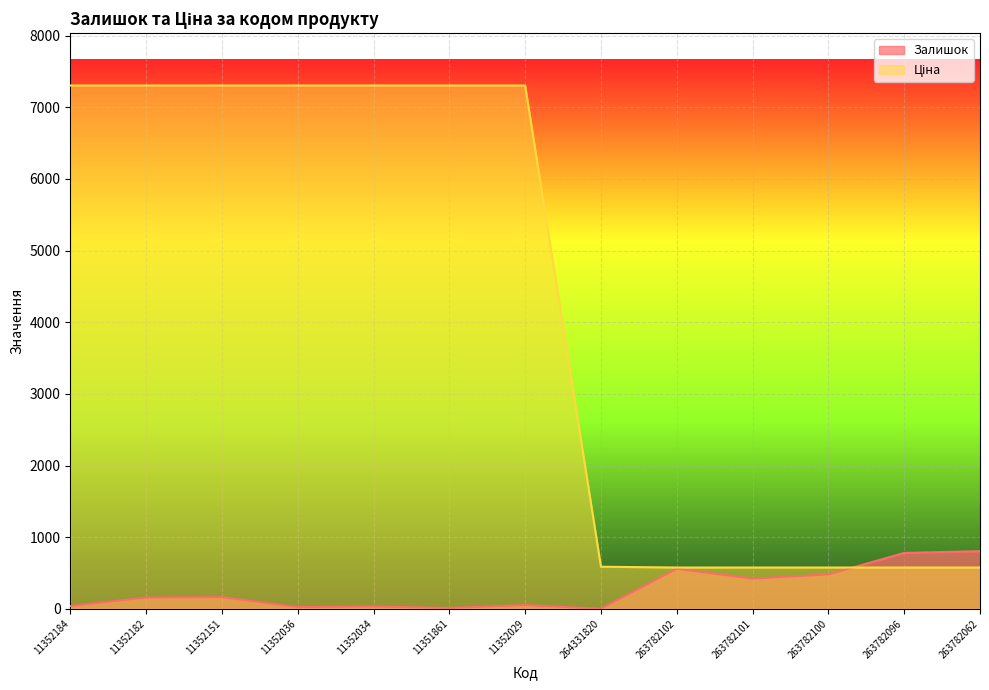

At which label is Ціна closest to 3940?

264331820